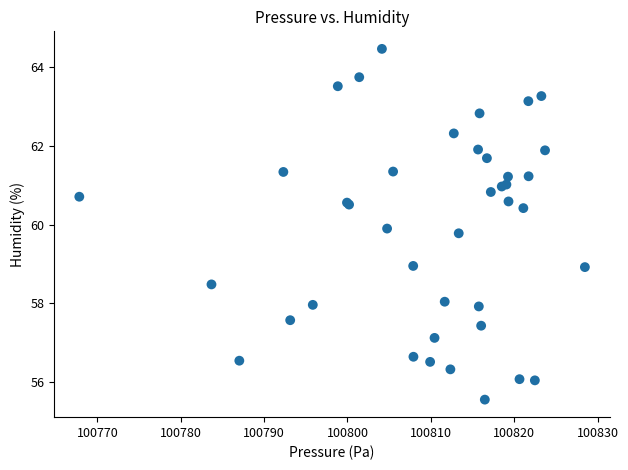

What Y value in the scatter plot is closest to 60?

59.9